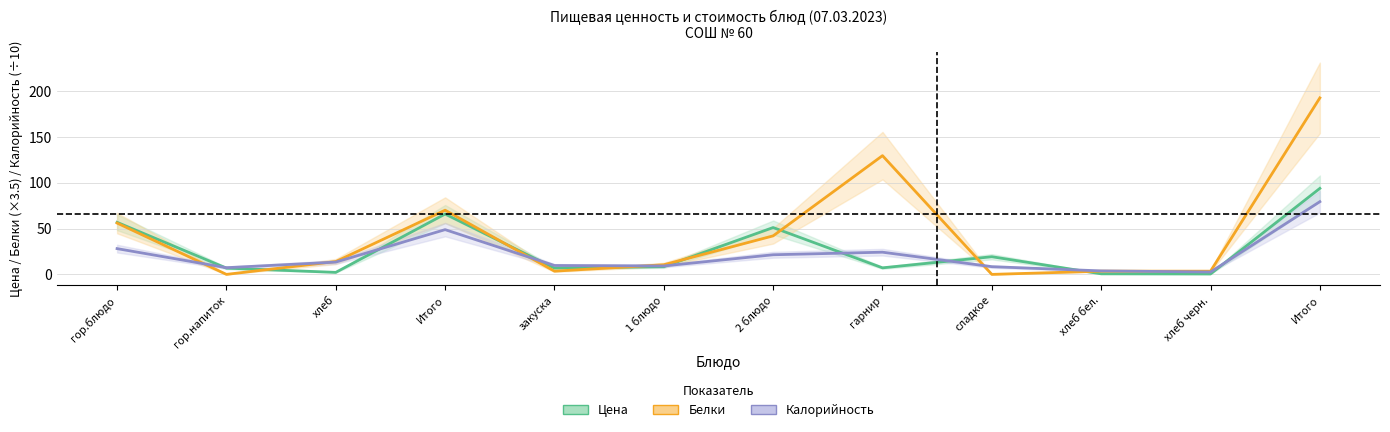

How many intersections are there between Цена and Белки (×3.5)?

7